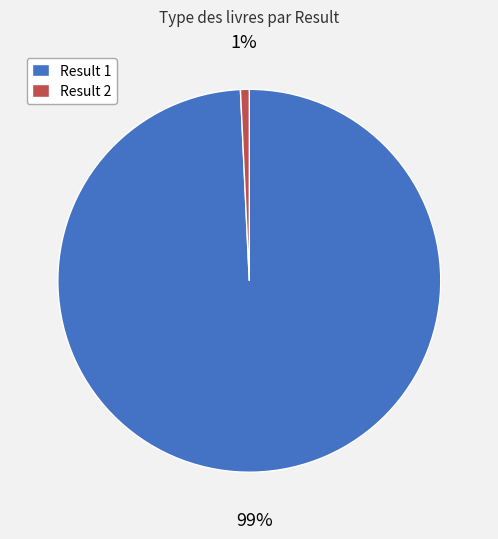

True or false: Result 2 accounts for 13% of the total.

False